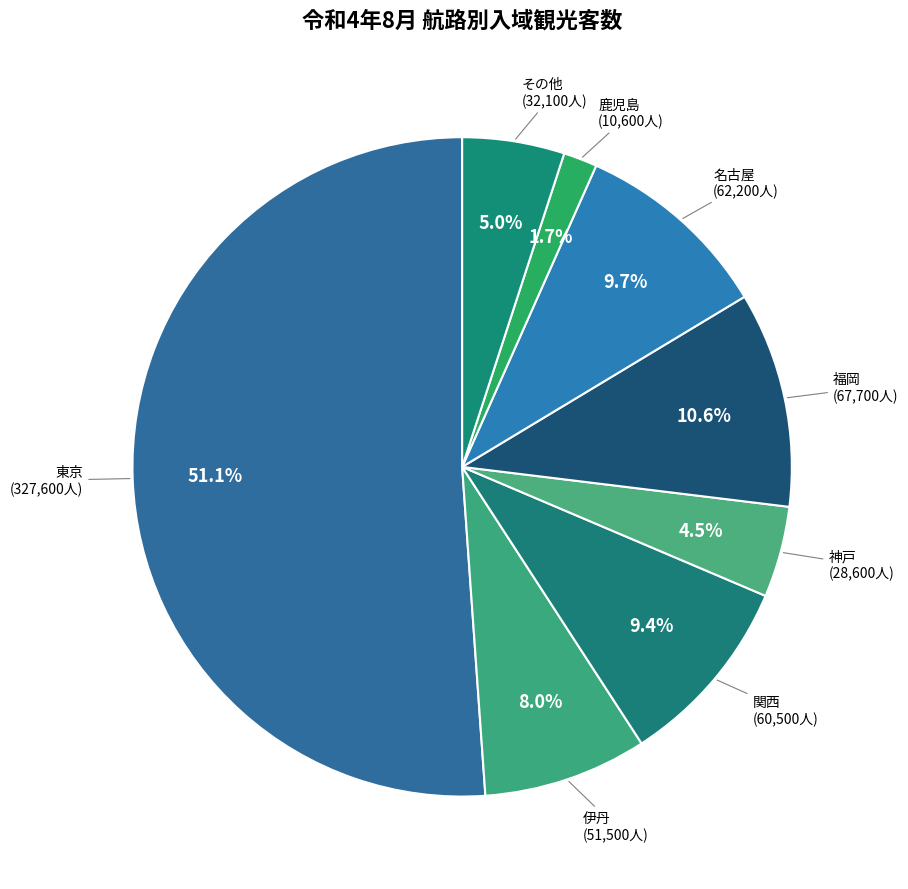

To the nearest percent, what percentage of the pie is 東京?

51%